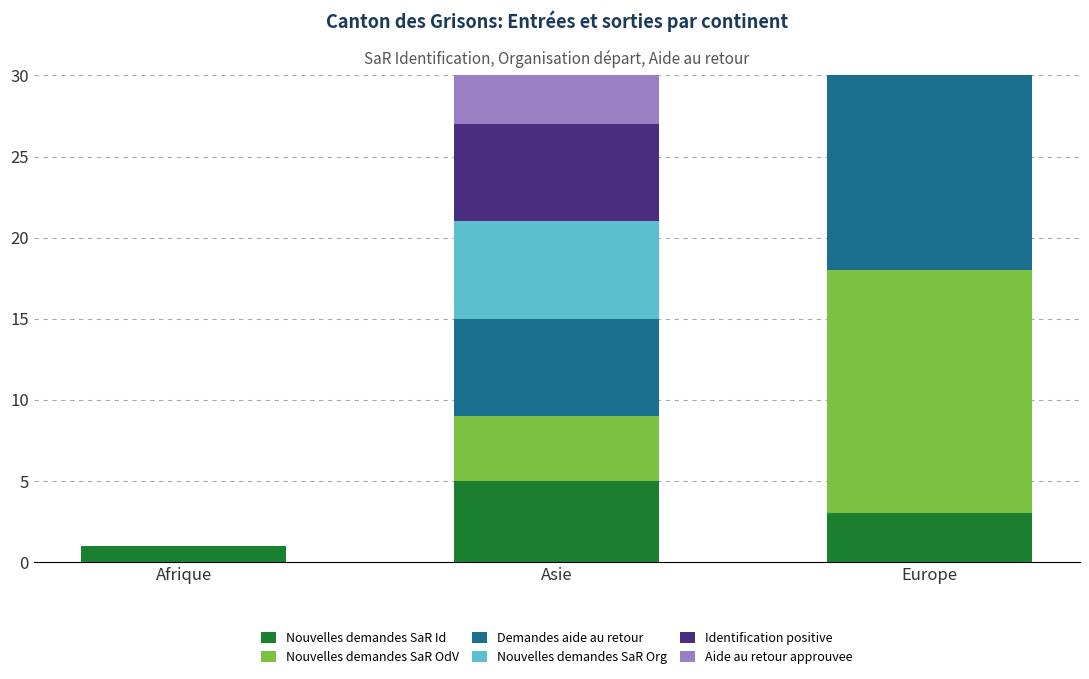

Reading left to right, list all the values displayed in this chart.

Nouvelles demandes SaR Id: 1	5	3
Nouvelles demandes SaR OdV: 0	4	15
Demandes aide au retour: 0	6	25
Nouvelles demandes SaR Org: 0	6	6
Identification positive: 0	6	5
Aide au retour approuvee: 0	4	23